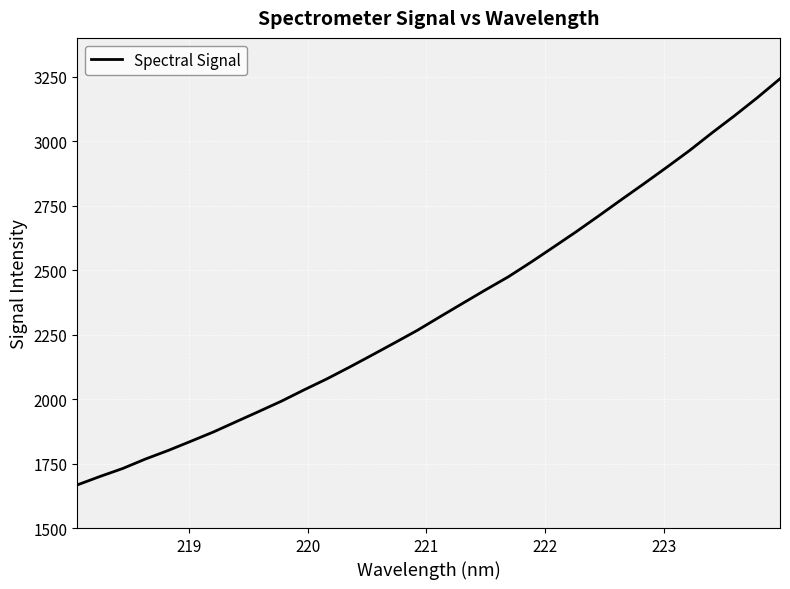

What is the smallest value displayed?

1667.1